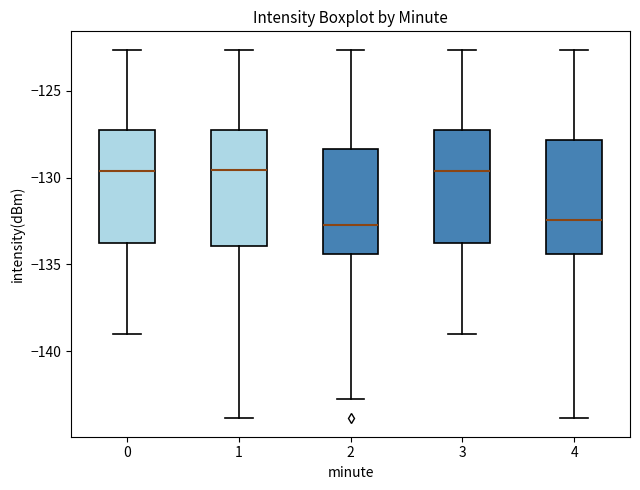

Where is the lower edge of the box at x = 2 on the y-axis? The values are not printed on the chart, so give them approximately, as read against the axis.

-134.5